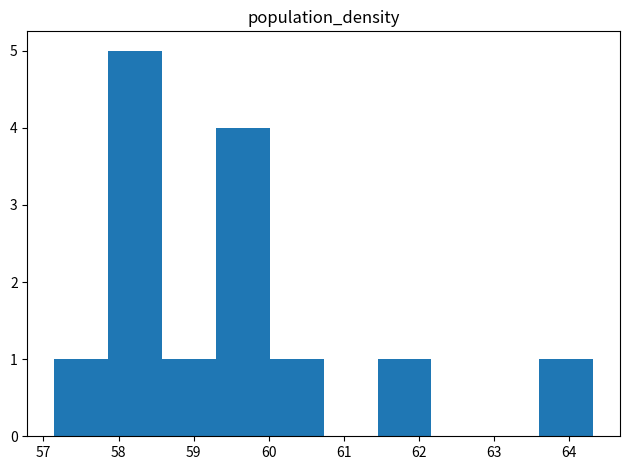

What is the height of the bar covering 60.0 to 60.7 on the x-axis? Neither the bar edges nor the heights are printed on the chart, so give them approximately, as read against the axes.

1